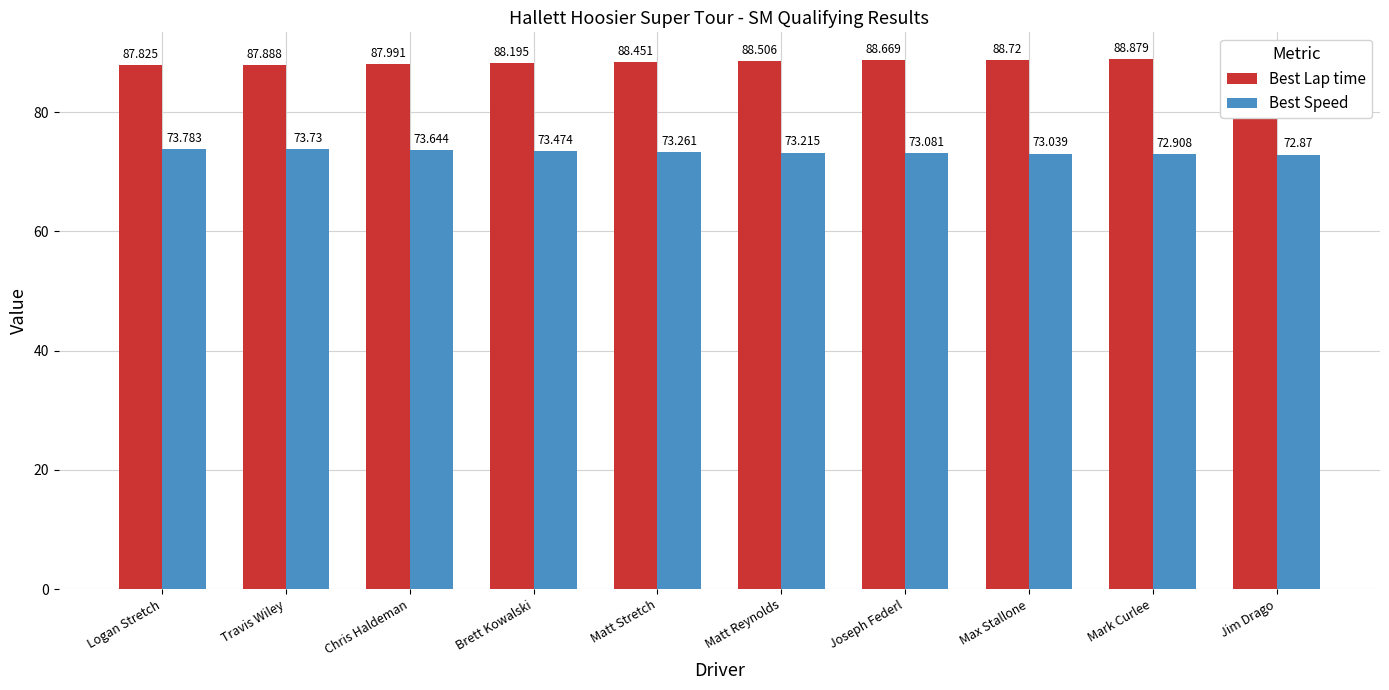

Which series changed the most between Joseph Federl and Jim Drago?

Best Lap time